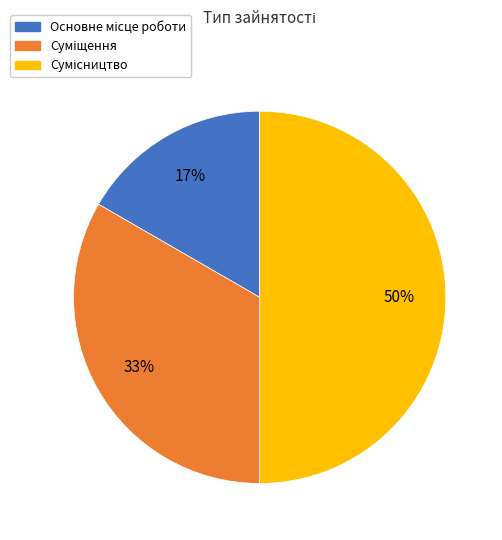

How many slices are in this pie chart?

3